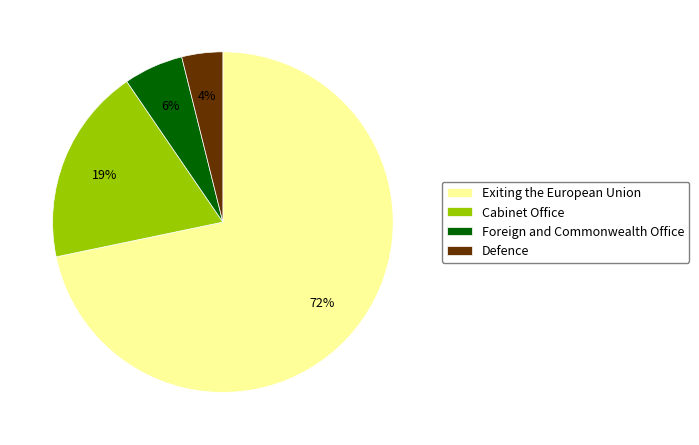

To the nearest percent, what is the combined percentage of Exiting the European Union and Cabinet Office?

90%